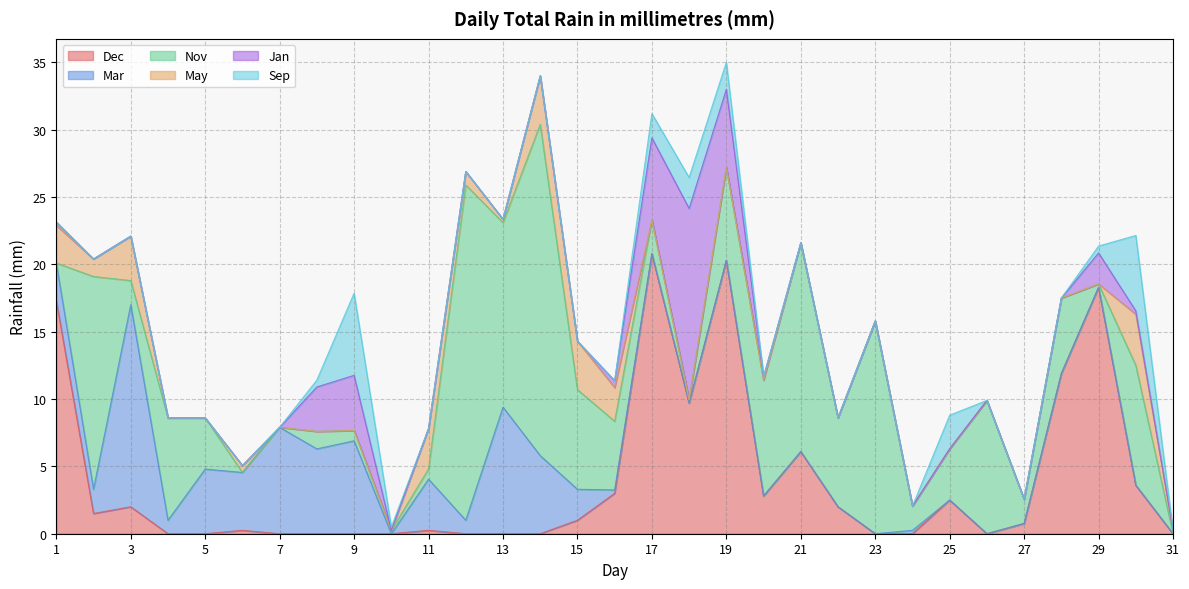

At which category is the sum across all series the highest?

19